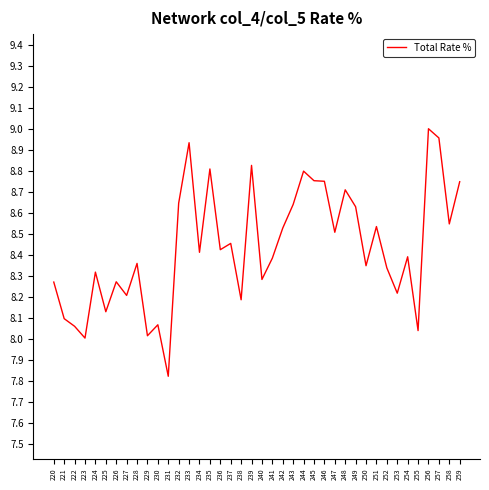

What is the change in value from 238 to 244?

+0.6